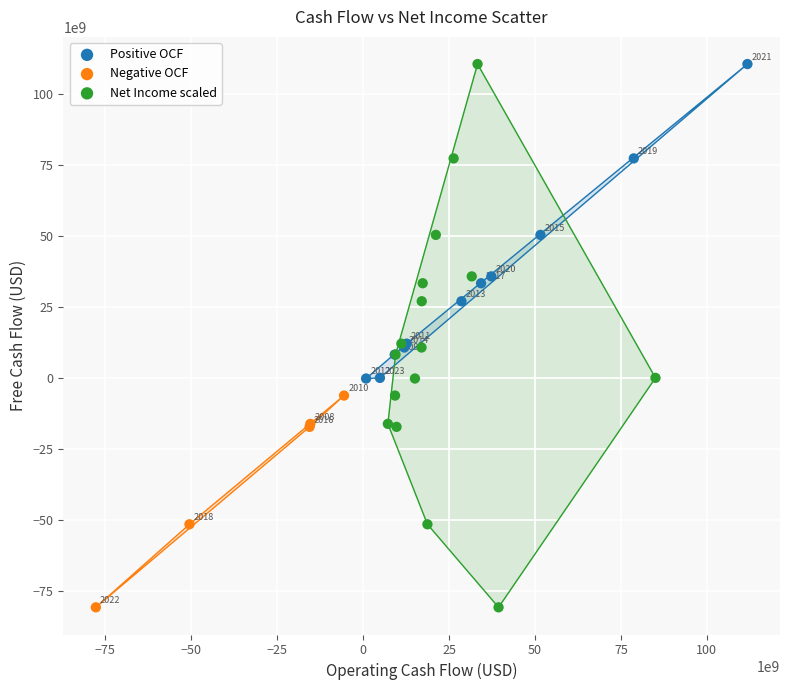

Which series has the largest Y range (max minus min)?

Net Income scaled